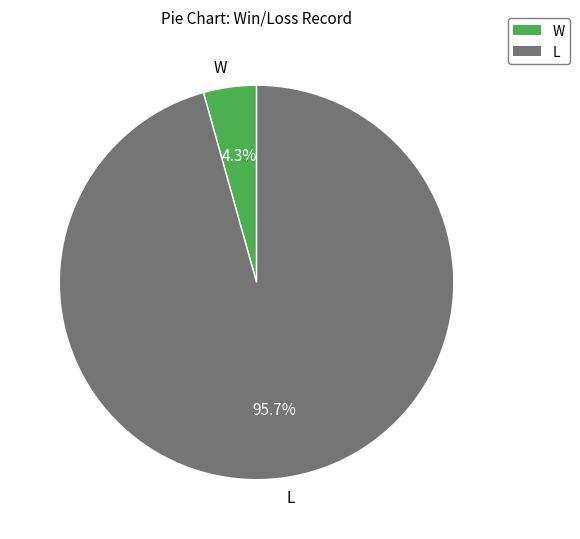

How many segments does this pie chart have?

2